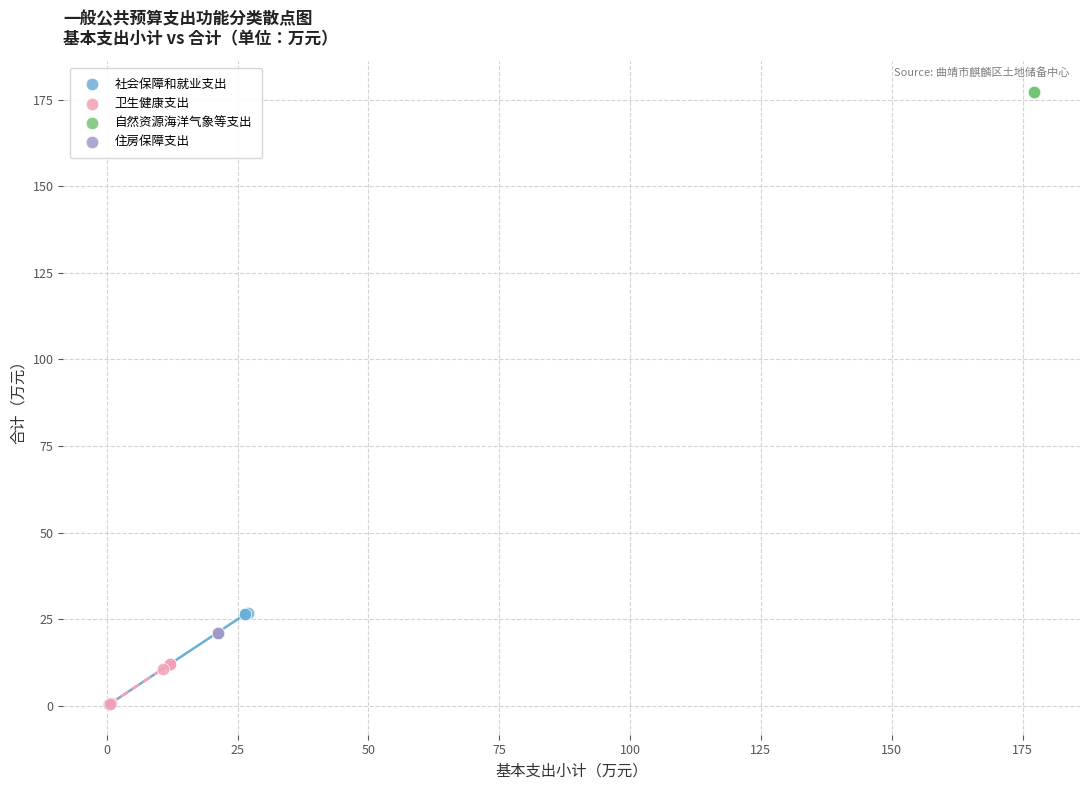

Which series reaches the maximum Y coordinate?

自然资源海洋气象等支出